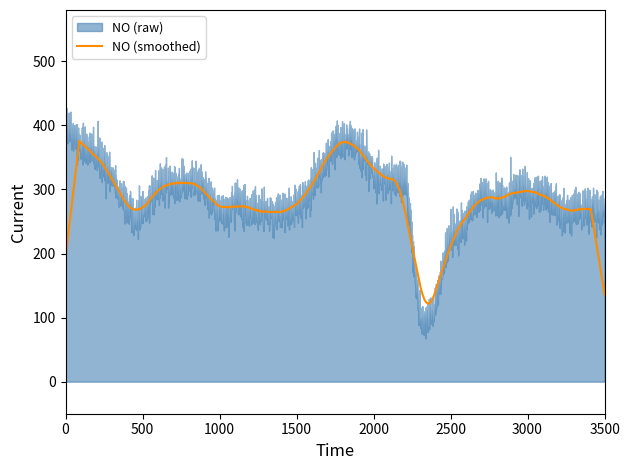

What is the spread (max minus min) of values at 38?

269.8